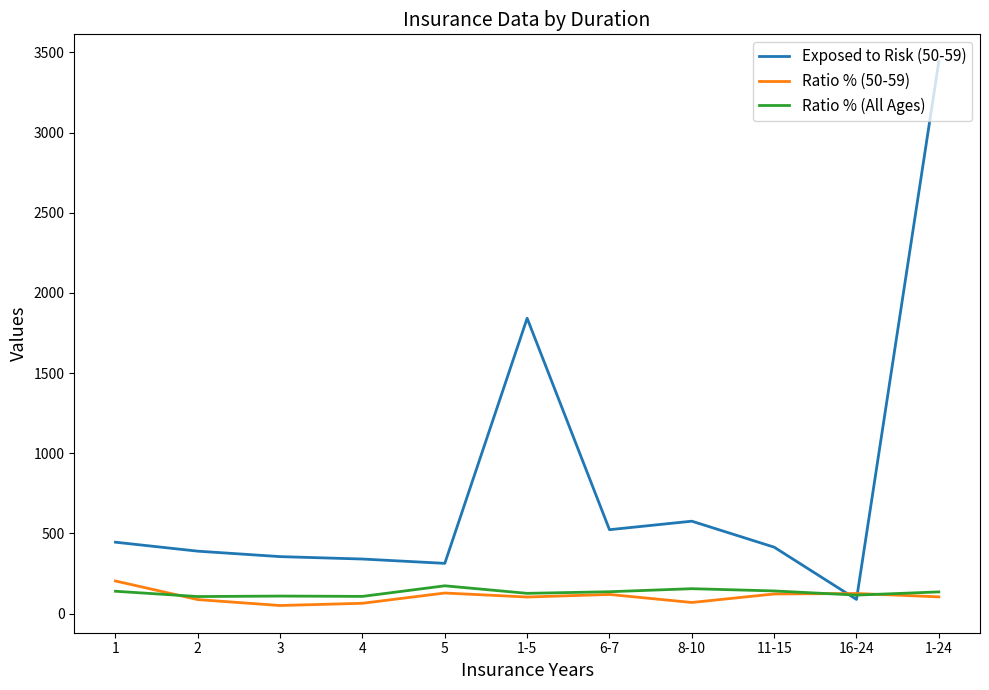

What is the maximum value shown in the chart?

3443